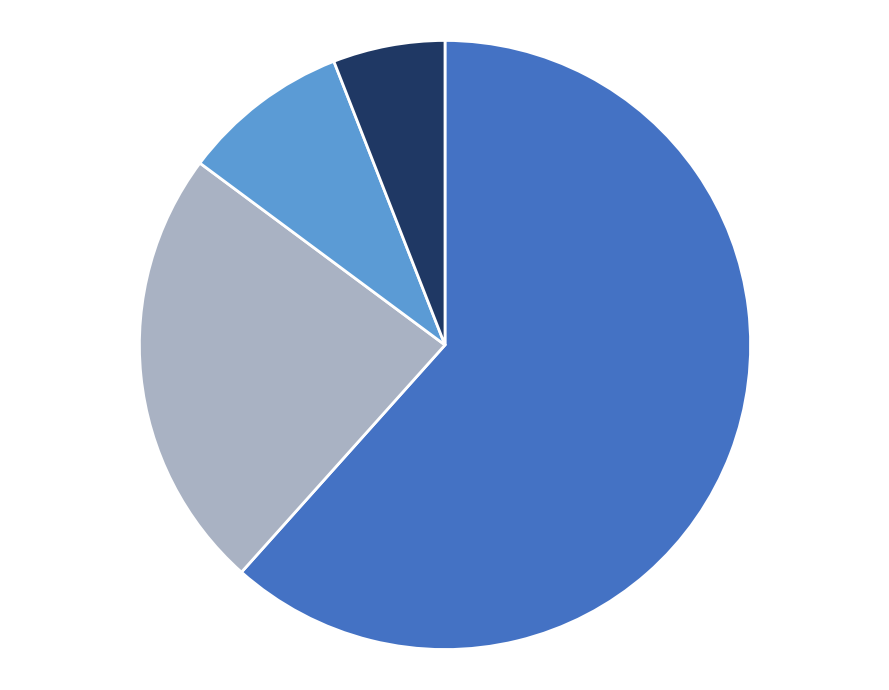

Is there any slice that represents more than half of the pie?

Yes